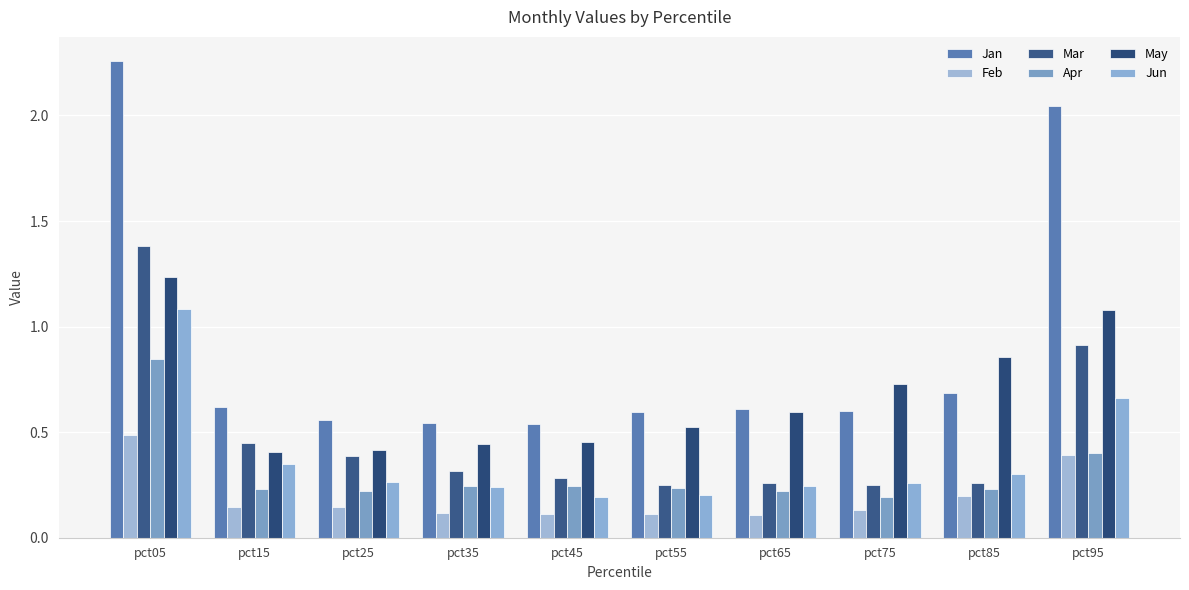

How many series are shown in this chart?

6